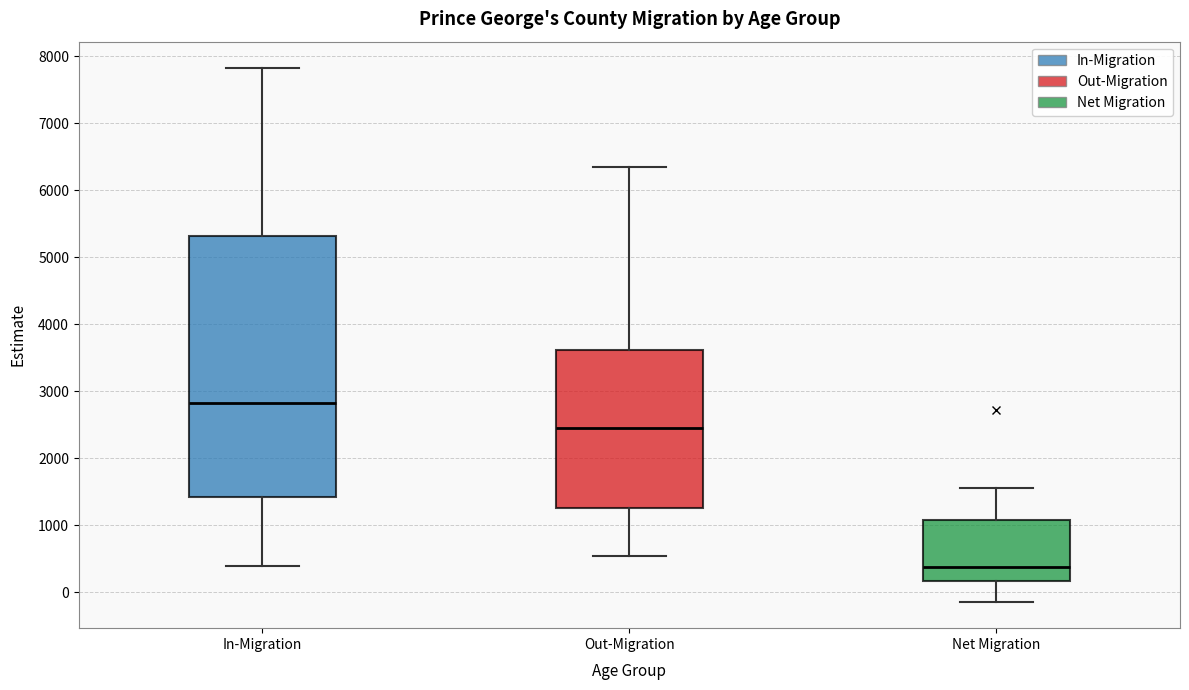

Reading left to right, transcribe this box plot: for each box, give where its median line is, the range the box spans, and where its two whiskers end, as read against the y-axis. The values are not printed on the chart, so give them approximately, as read against the axis.

In-Migration: median 2800, box 1400 to 5300, whiskers 400 to 7800
Out-Migration: median 2400, box 1300 to 3600, whiskers 500 to 6300
Net Migration: median 400, box 200 to 1100, whiskers -100 to 1600